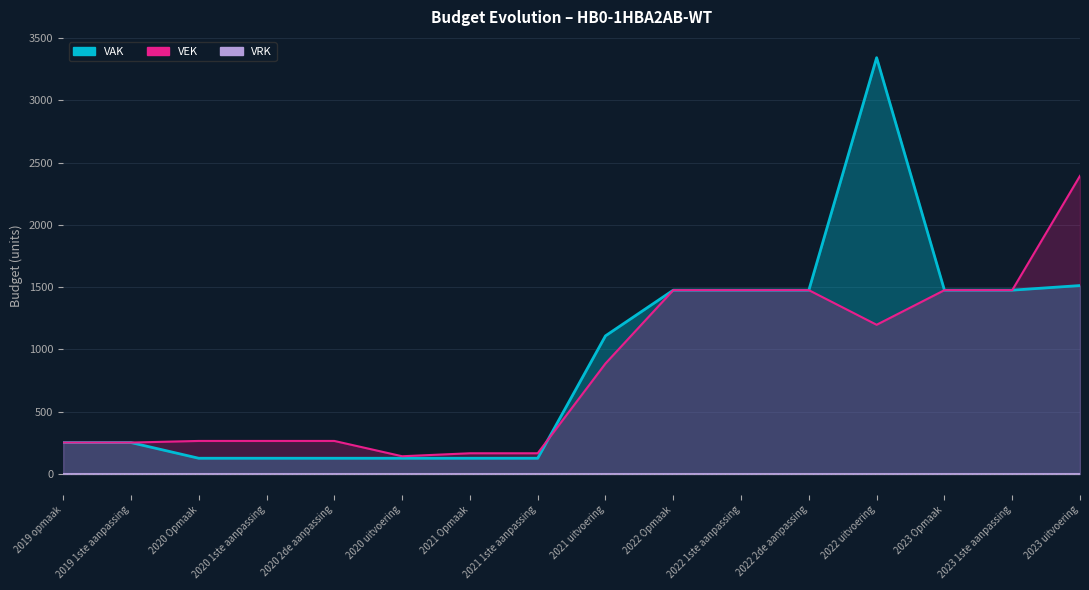

The value of VEK at 2022 2de aanpassing is 748. True or false?

False